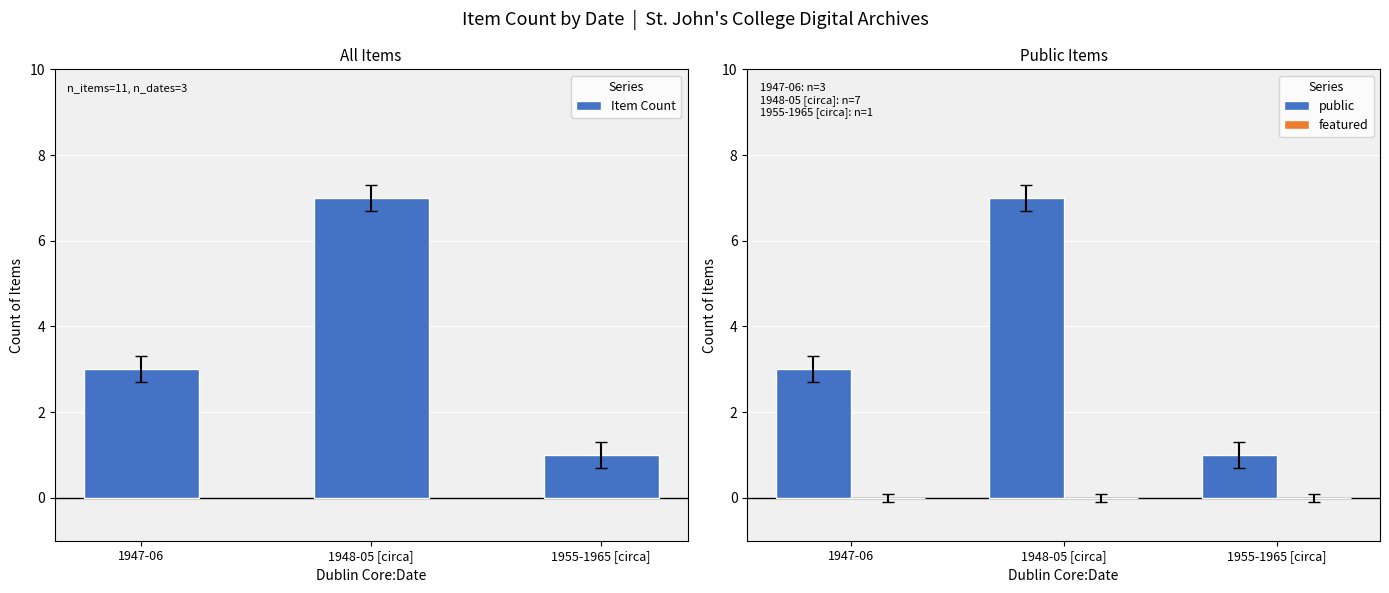

What is the difference between the highest and lowest values at 1947-06?

3